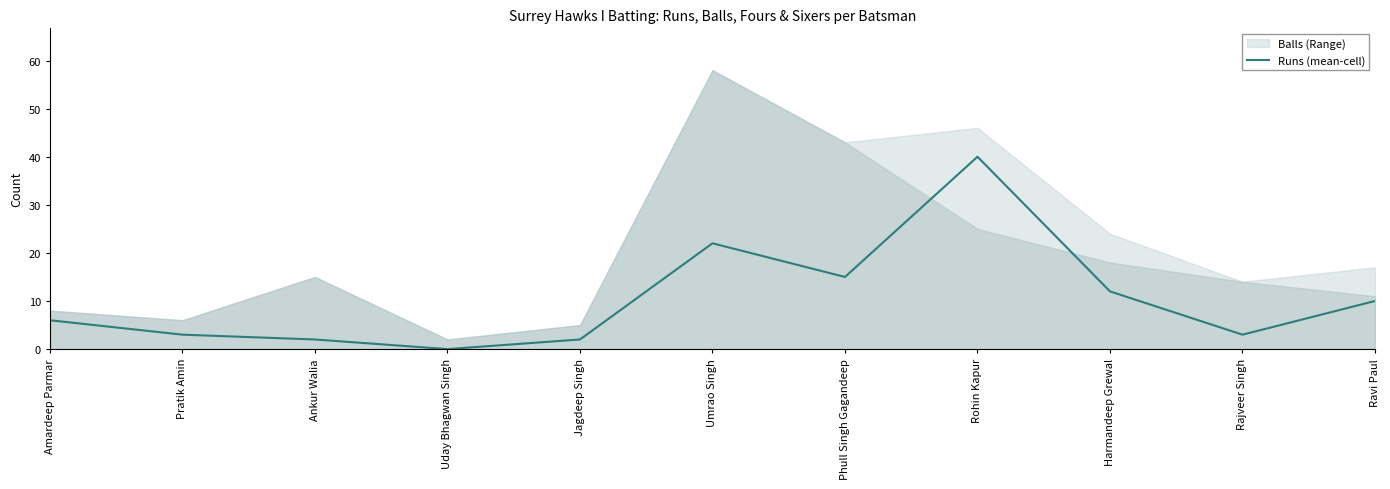

How many lines are shown in the chart?

1